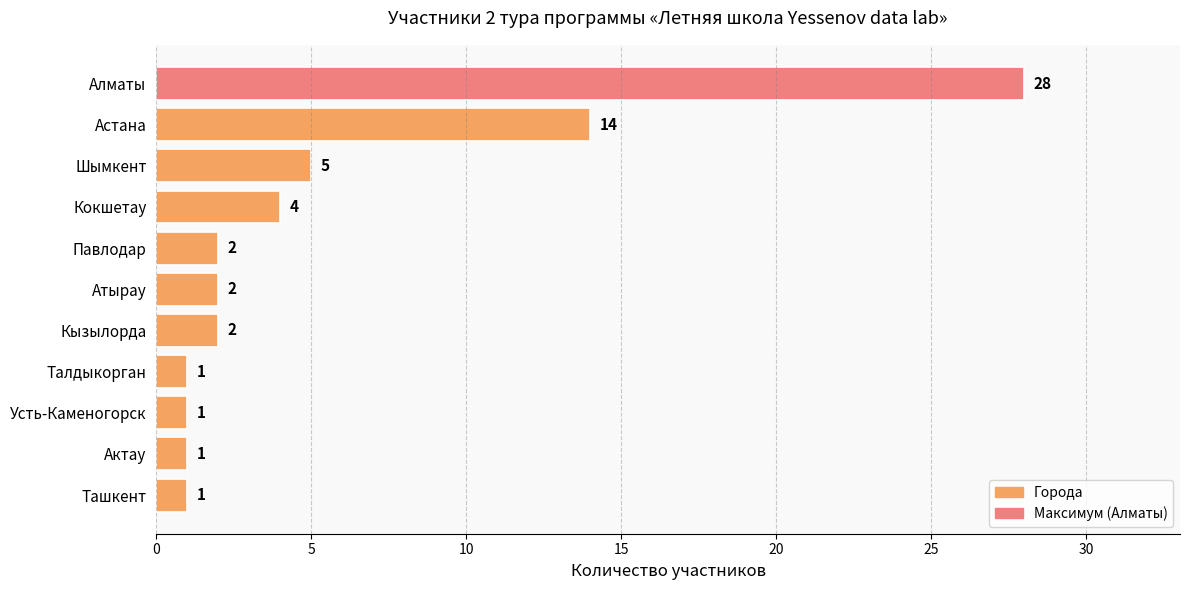

What is the change in value from Астана to Кызылорда?

-12